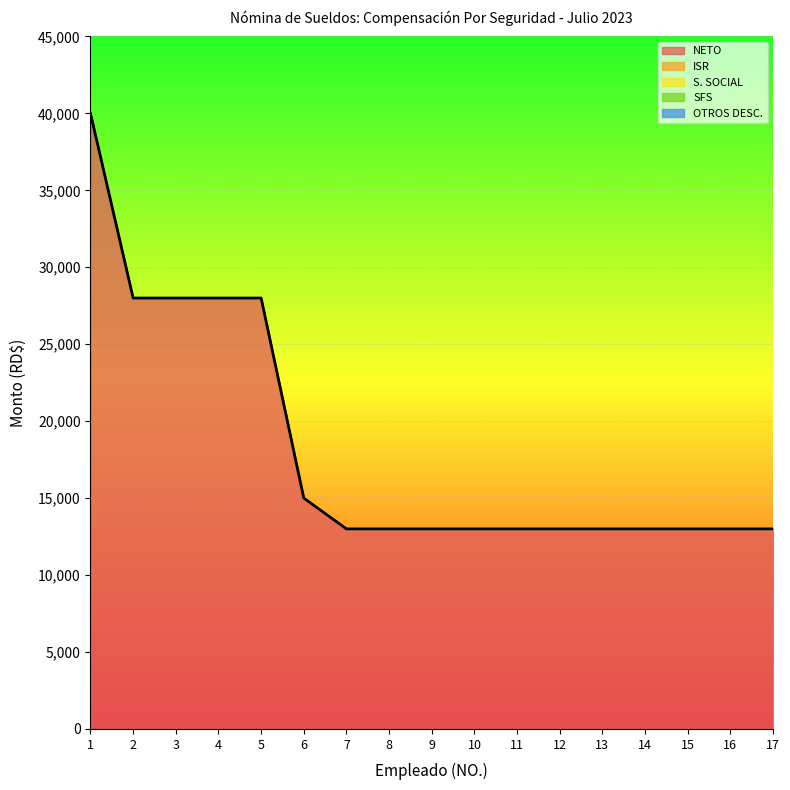

Does the chart display data point markers on the line(s)?

No